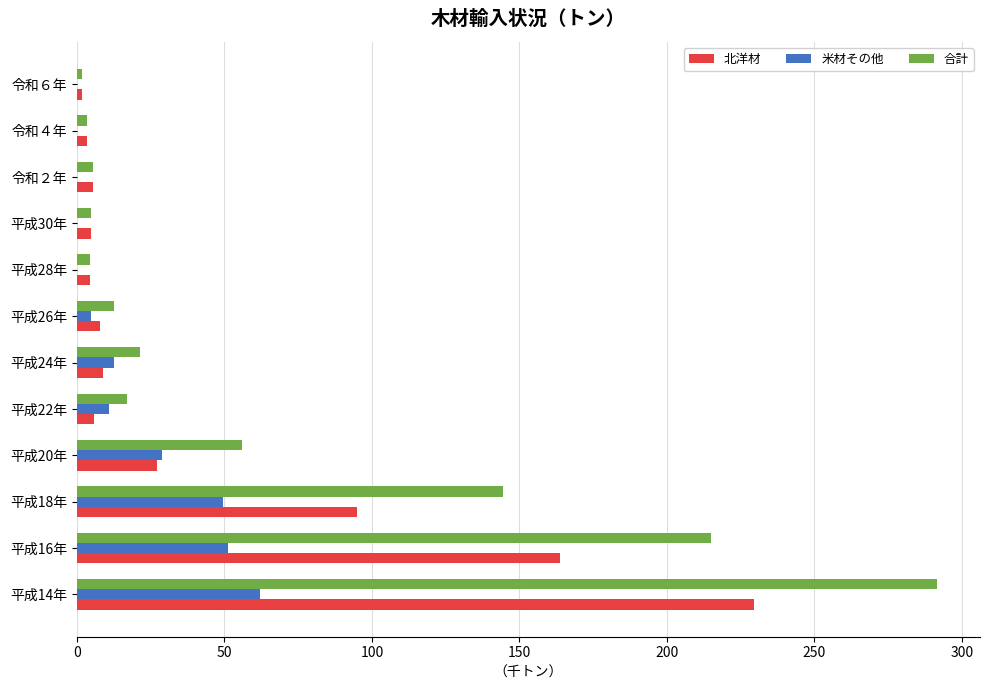

Which series has the largest total across all categories?

合計